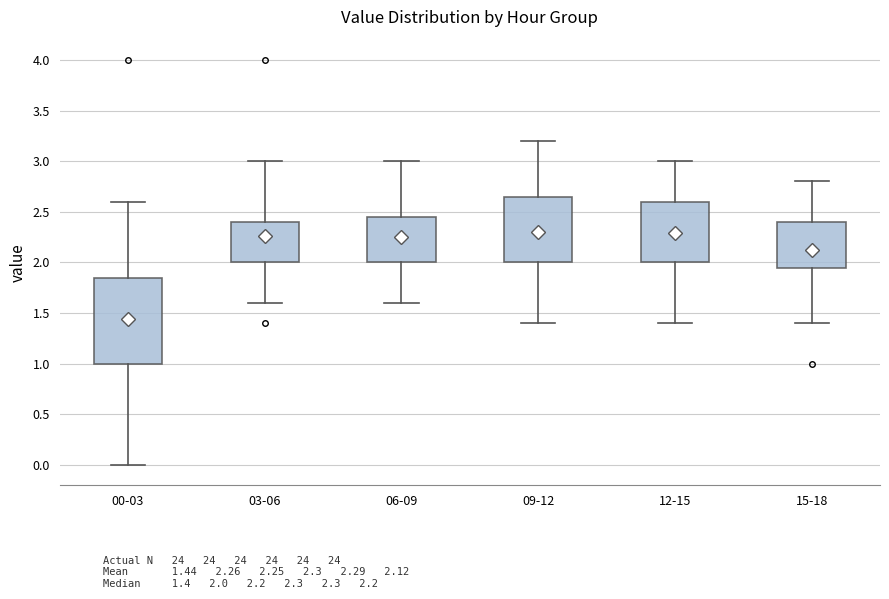

Reading left to right, transcribe this box plot: for each box, give where its median line is, the range the box spans, and where its two whiskers end, as read against the y-axis. The values are not printed on the chart, so give them approximately, as read against the axis.

00-03: median 1.40, box 1.00 to 1.85, whiskers 0.00 to 2.60
03-06: median 2.00 (drawn on the box's lower edge), box 2.00 to 2.40, whiskers 1.60 to 3.00
06-09: median 2.20, box 2.00 to 2.45, whiskers 1.60 to 3.00
09-12: median 2.30, box 2.00 to 2.65, whiskers 1.40 to 3.20
12-15: median 2.30, box 2.00 to 2.60, whiskers 1.40 to 3.00
15-18: median 2.20, box 1.95 to 2.40, whiskers 1.40 to 2.80